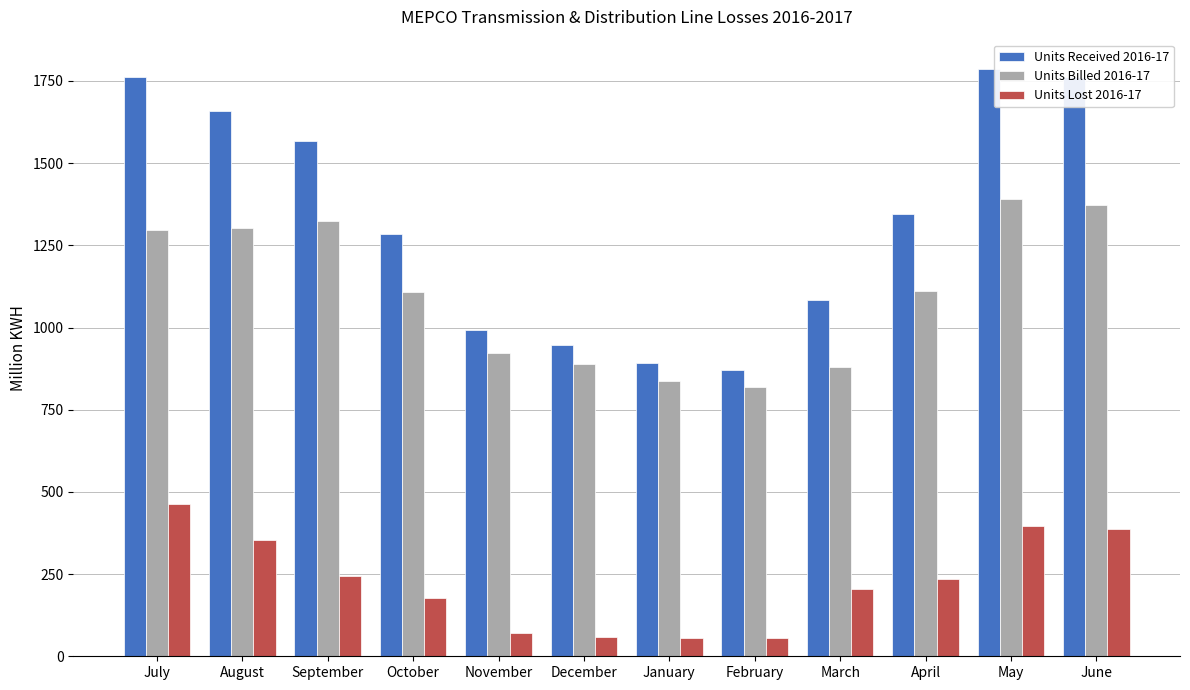

What is the lowest value of the Units Received 2016-17 series?

872.2